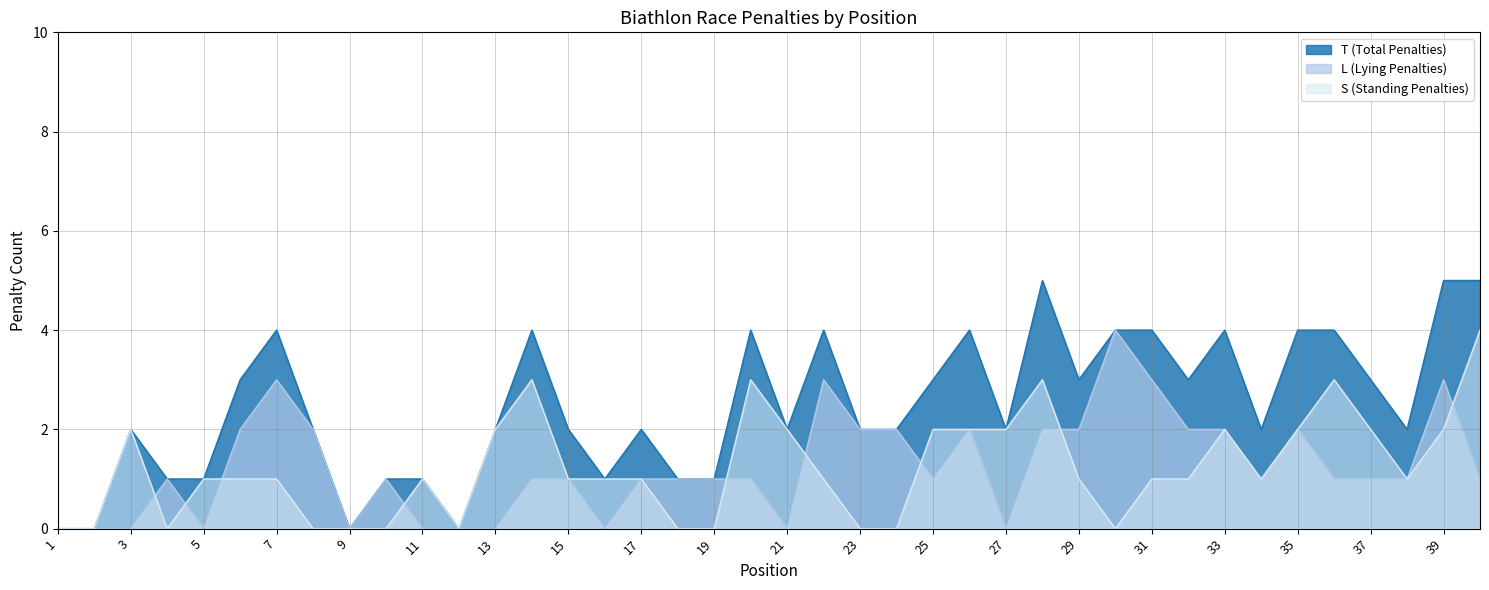

What is the highest value of the L (Lying Penalties) series?

4